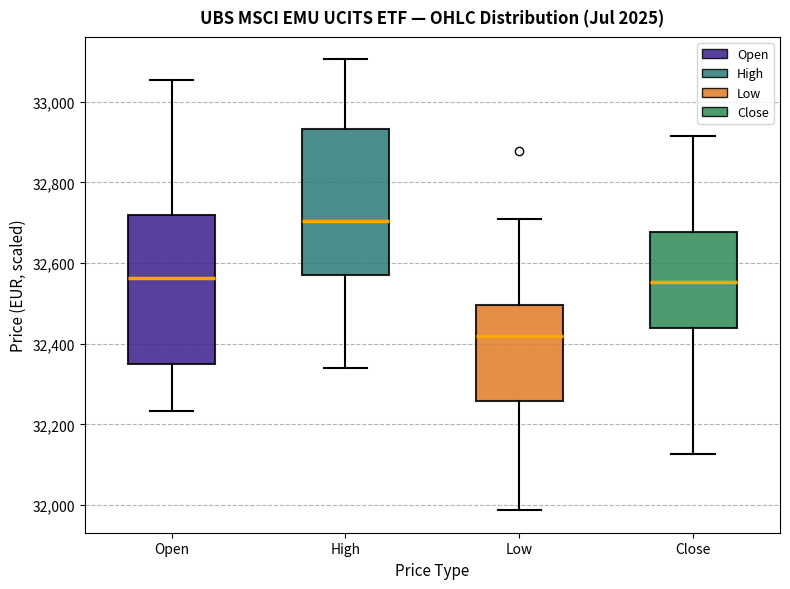

Where does the upper whisker of the box for Low end on the y-axis? The values are not printed on the chart, so give them approximately, as read against the axis.

32720